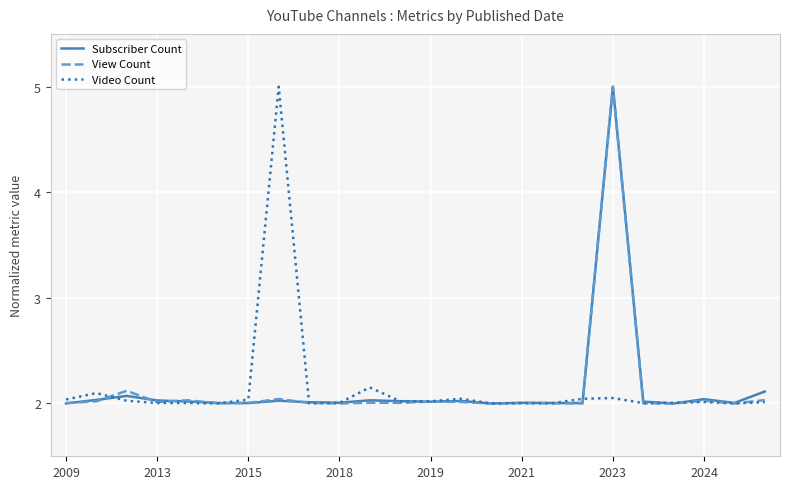

What is the maximum value for View Count?

5.0